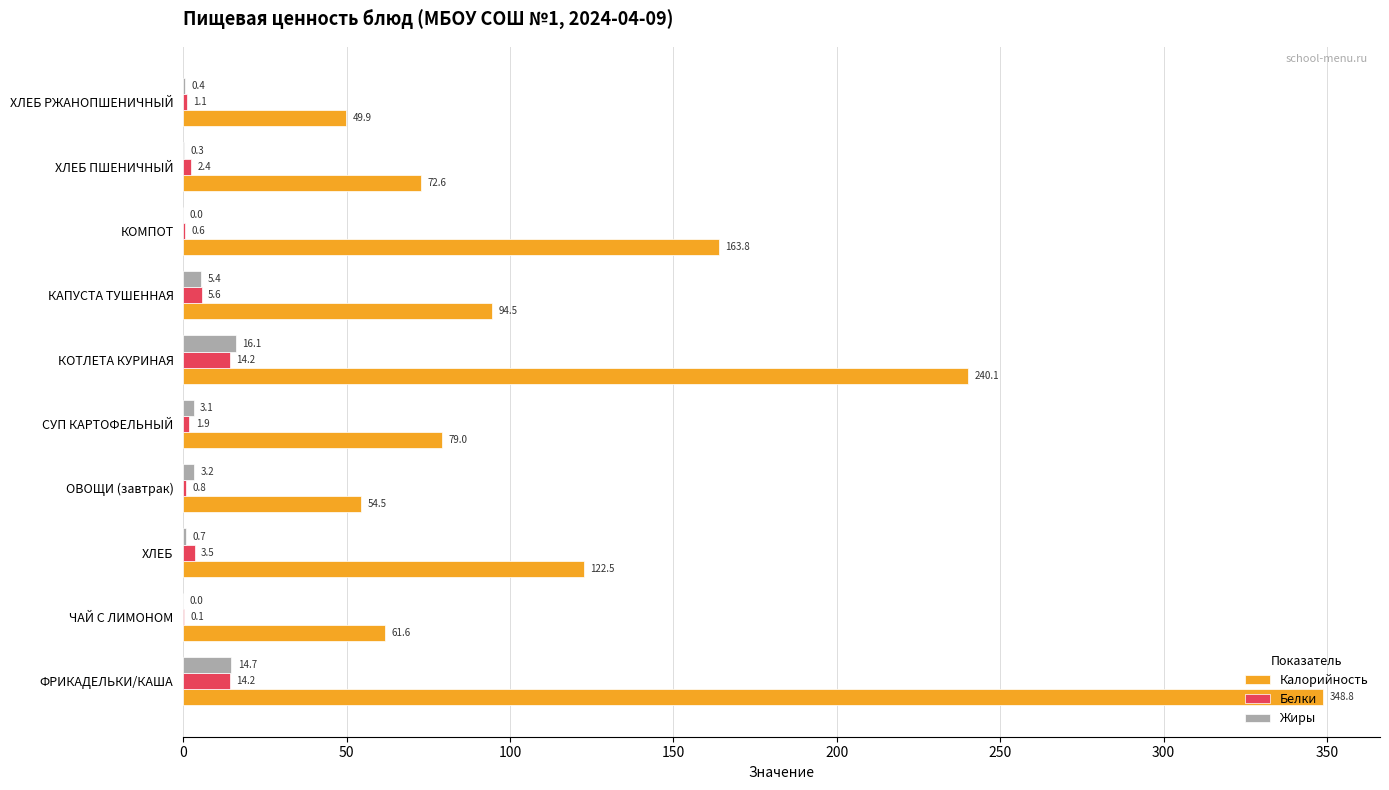

What is the sum of the Жиры values at ХЛЕБ ПШЕНИЧНЫЙ and ОВОЩИ (завтрак)?

3.5